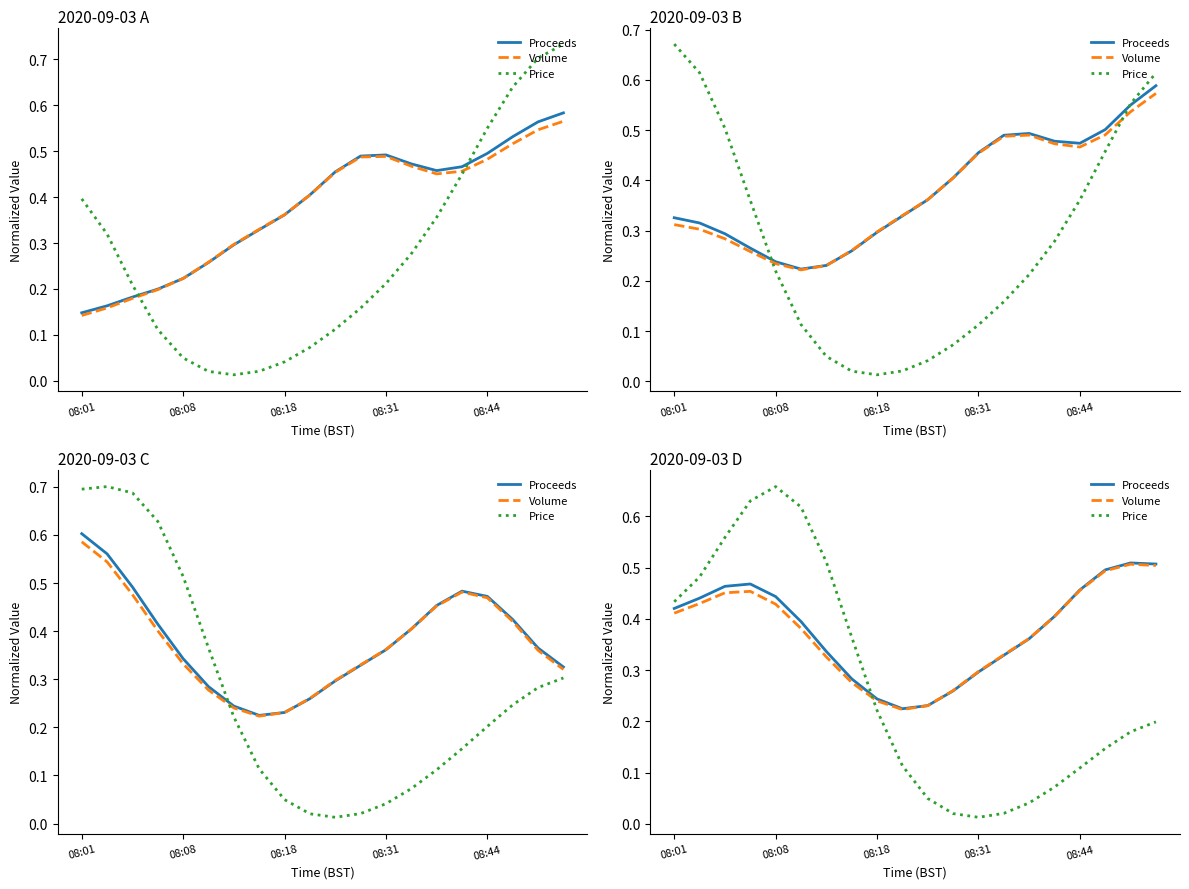

Between which two adjacent categories do Volume and Price first intersect?

7 and 8